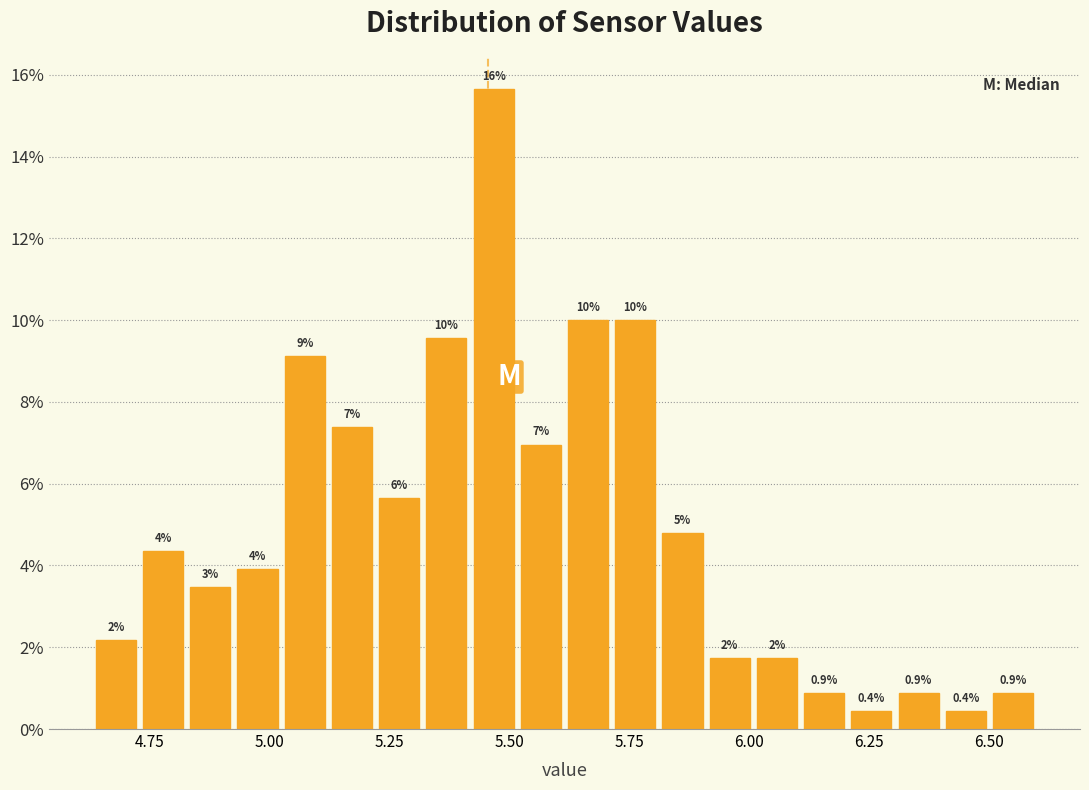

Around what value on the x-axis is the tallest bar? Give the approximate position of its centre, as read against the axis.

5.45